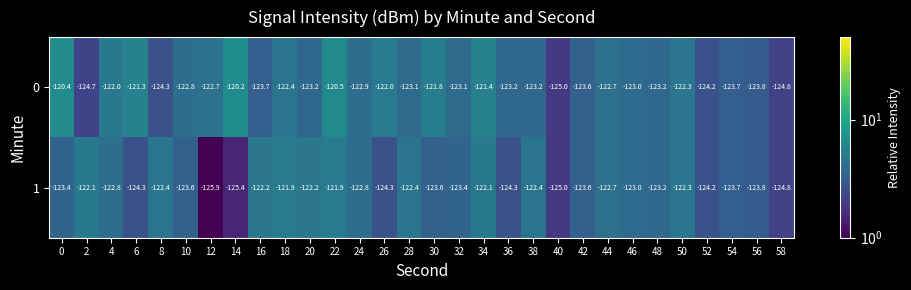

What is the total value across all series at 16?

-245.9